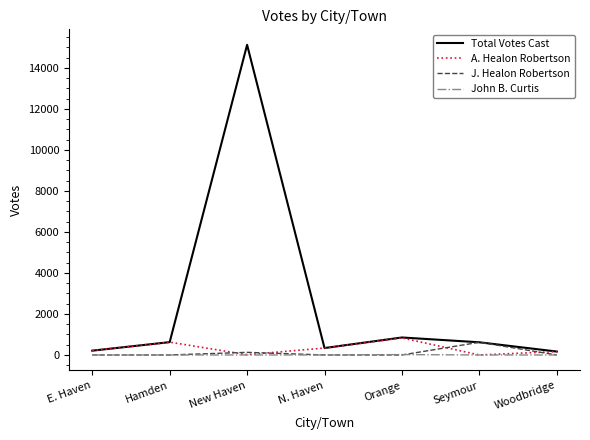

Which series has the largest range (max minus min)?

Total Votes Cast